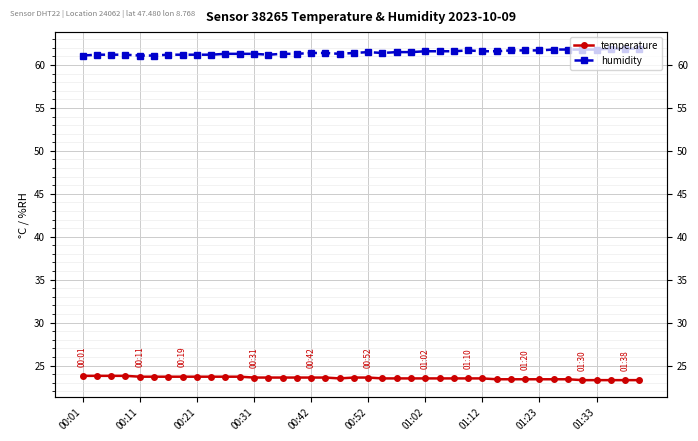

List the series in order of their overall mean, highest first.

humidity, temperature